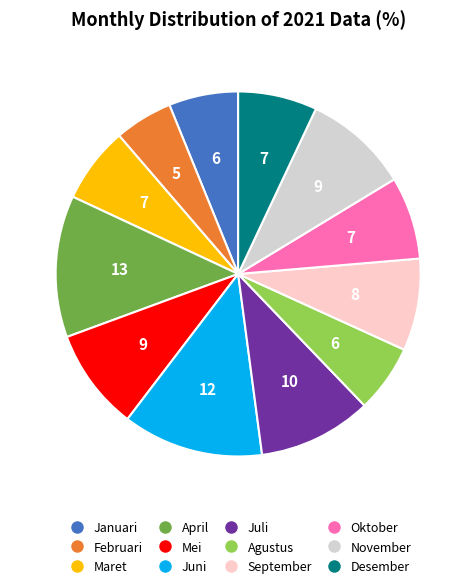

How many segments does this pie chart have?

12